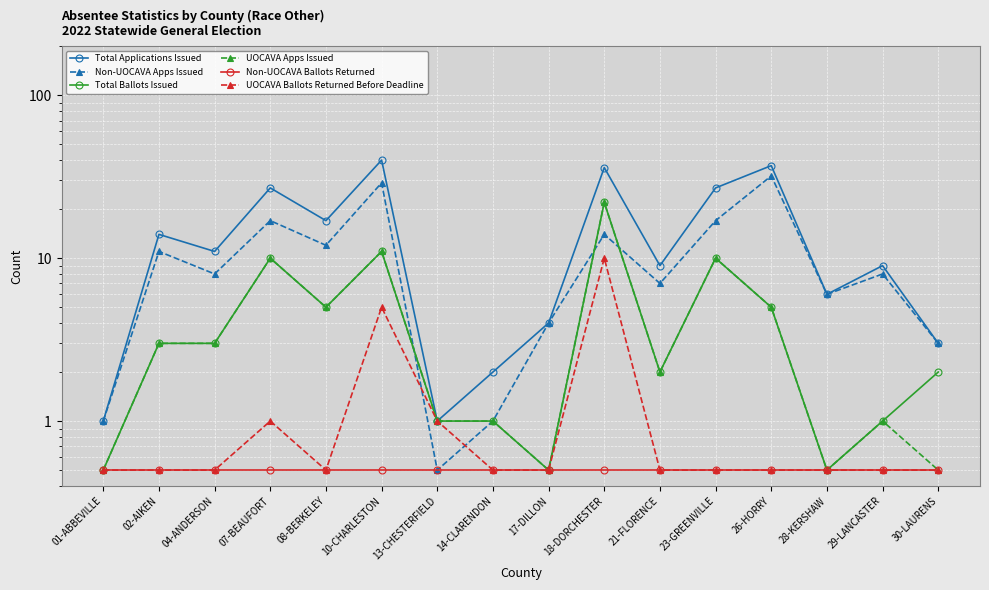

Read the Total Applications Issued value at 28-KERSHAW.

6.0